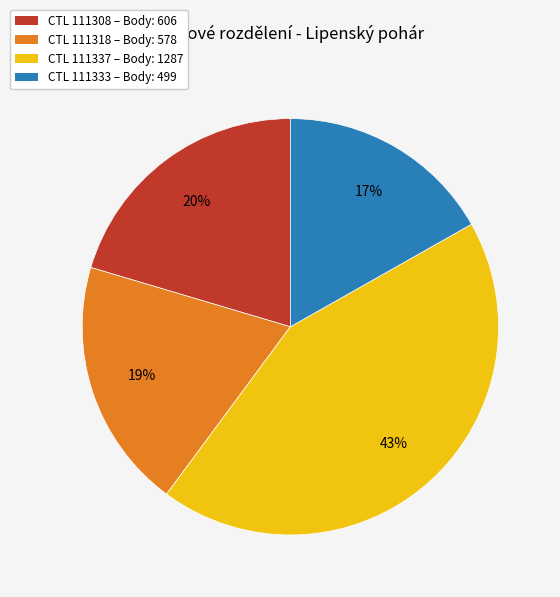

Is the sum of CTL 111333 – Body: 499 and CTL 111308 – Body: 606 greater than half?

No